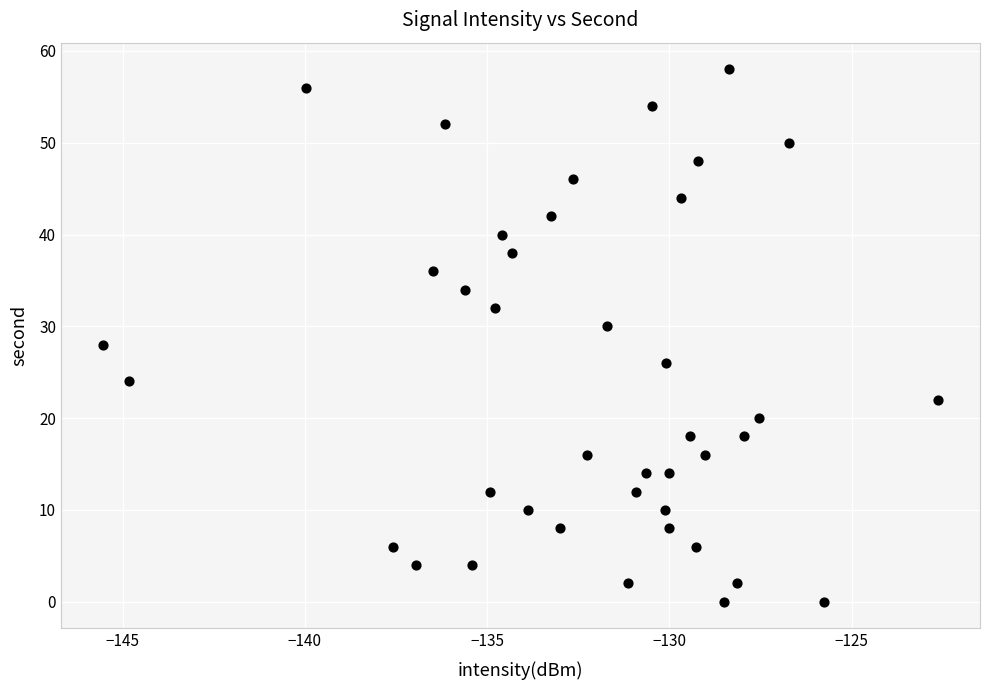

What is the range of Y values (max minus min)?

58